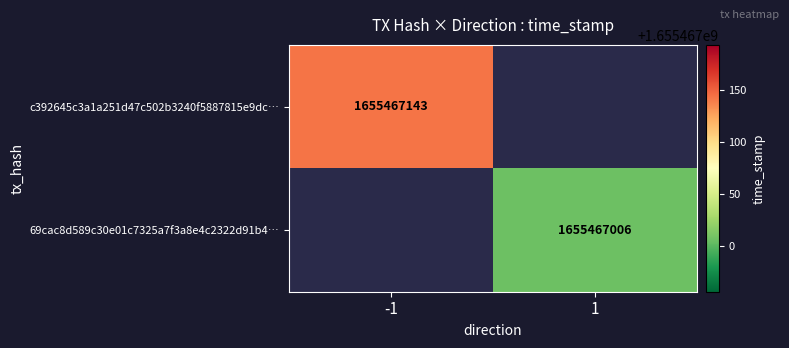

Is it true that 69cac8d589c30e01c7325a7f3a8e4c2322d91b4 equals 459017928 at 1?

False